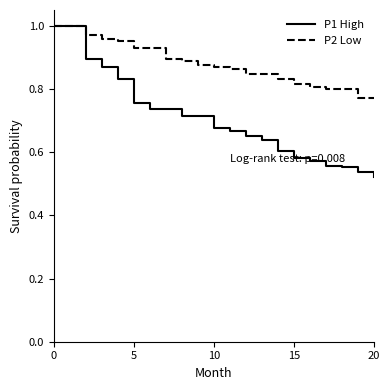

List the series in order of their overall mean, highest first.

P2 Low, P1 High